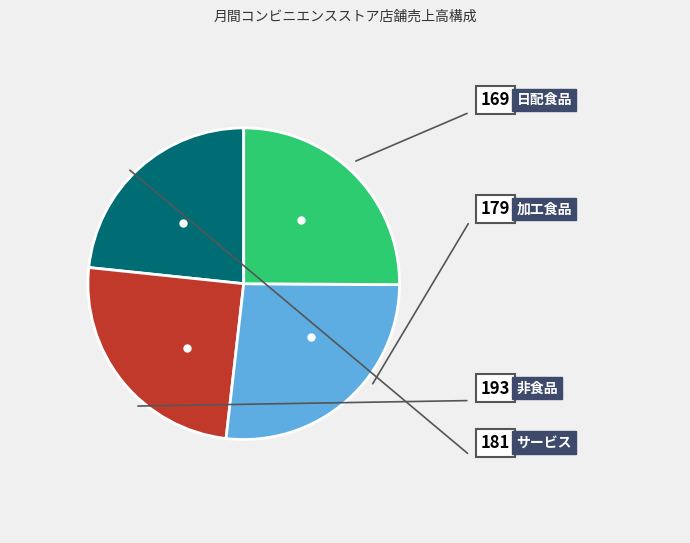

Is there any slice that represents more than half of the pie?

No